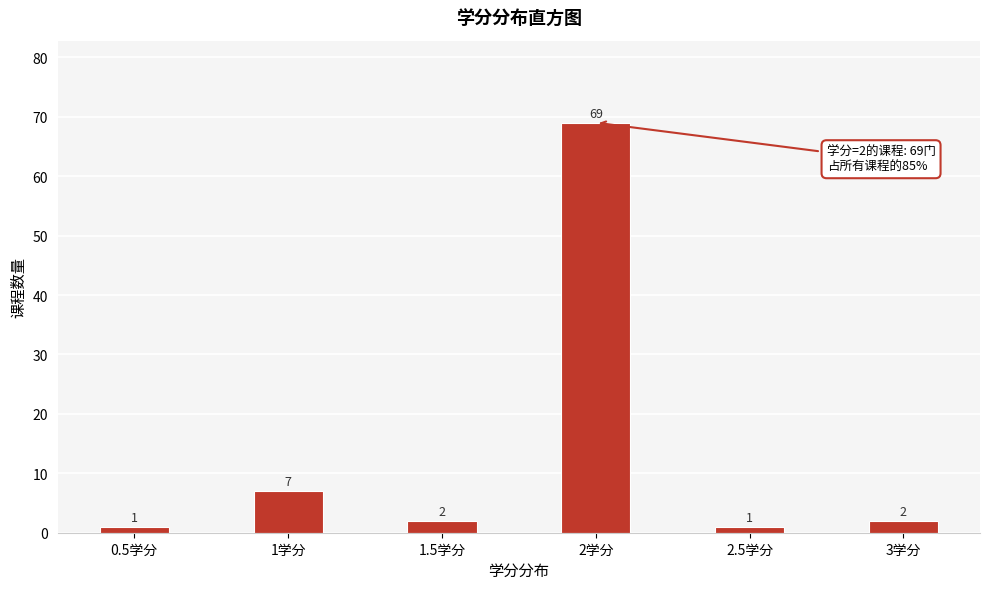

Reading right to left, what are all the values shown in this chart?

2	1	69	2	7	1